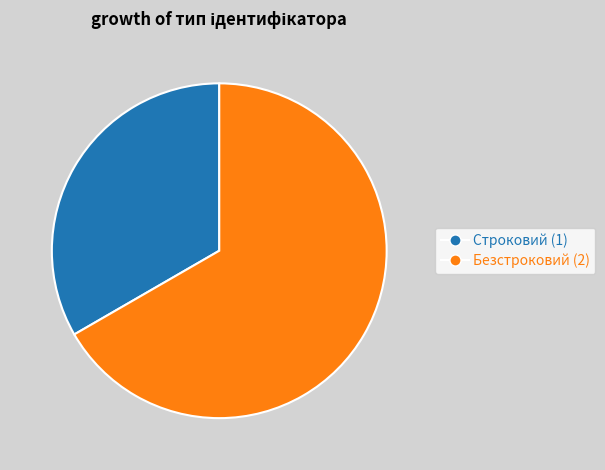

Rank the categories by value from highest to lowest.

Безстроковий, Строковий